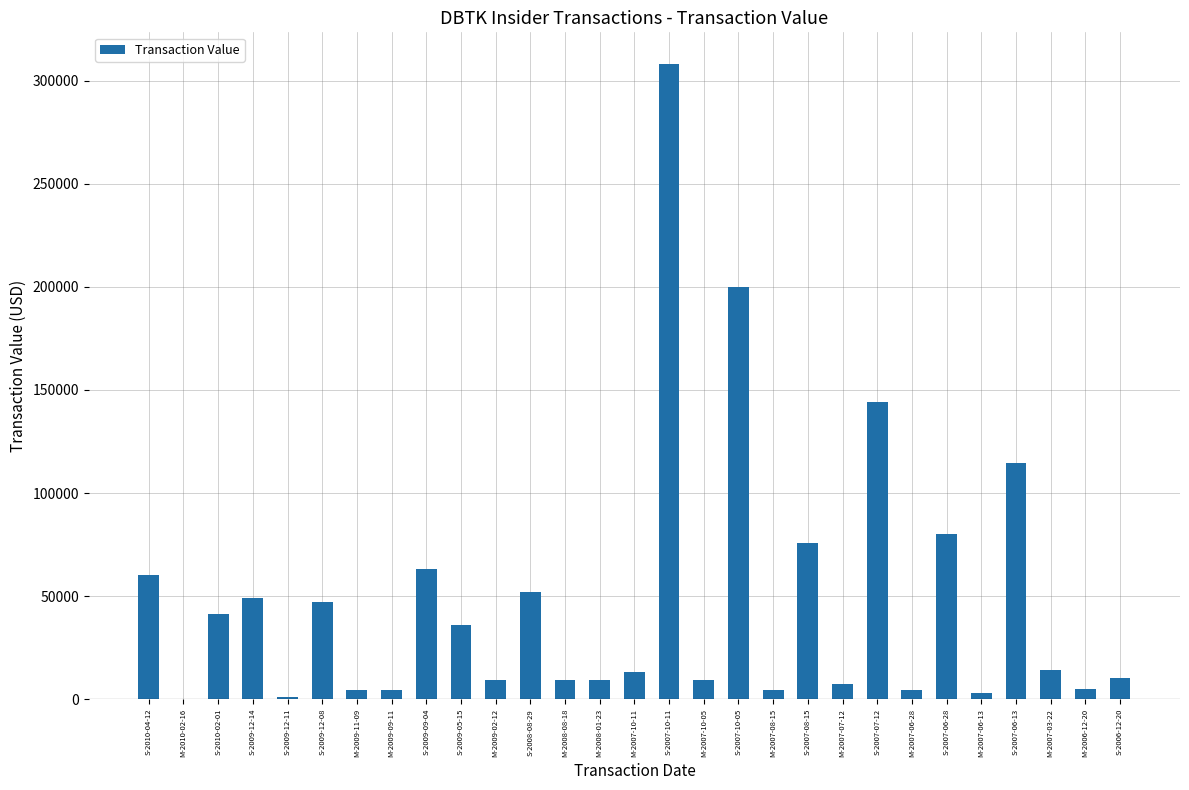

At which label is the value closest to 154000?

S-2007-07-12